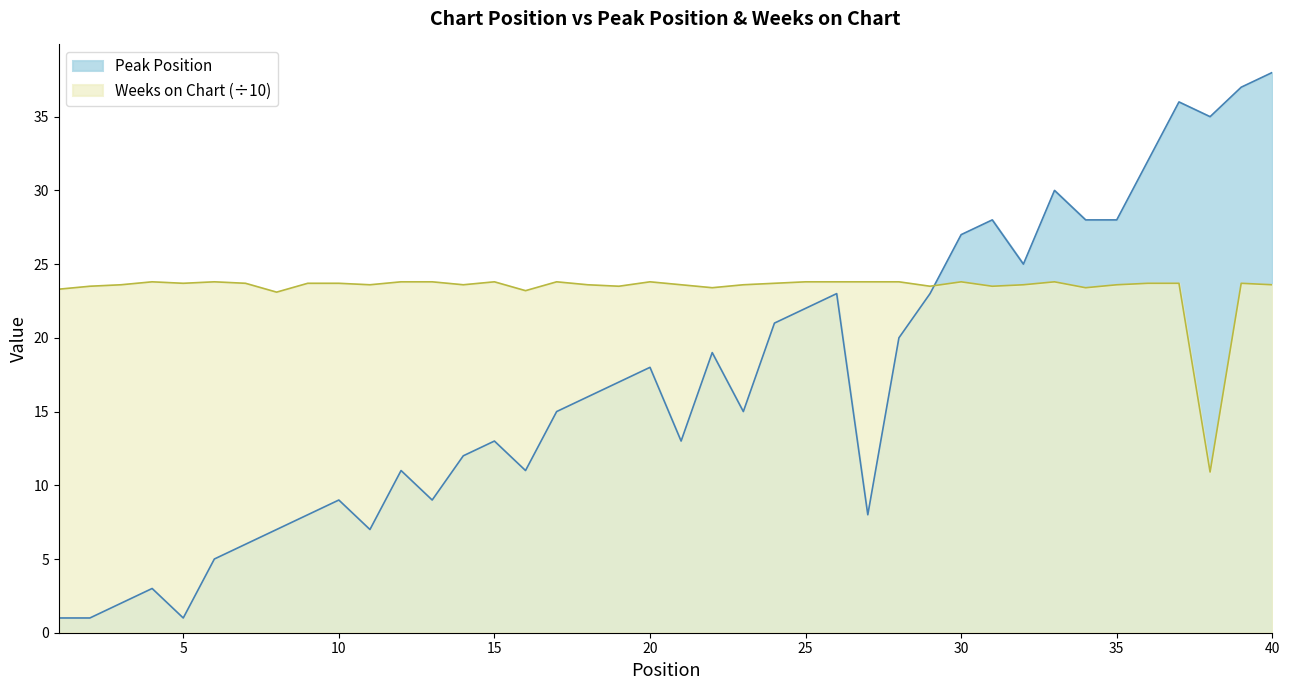

Is it true that Peak Position equals 37.0 at 39?

True